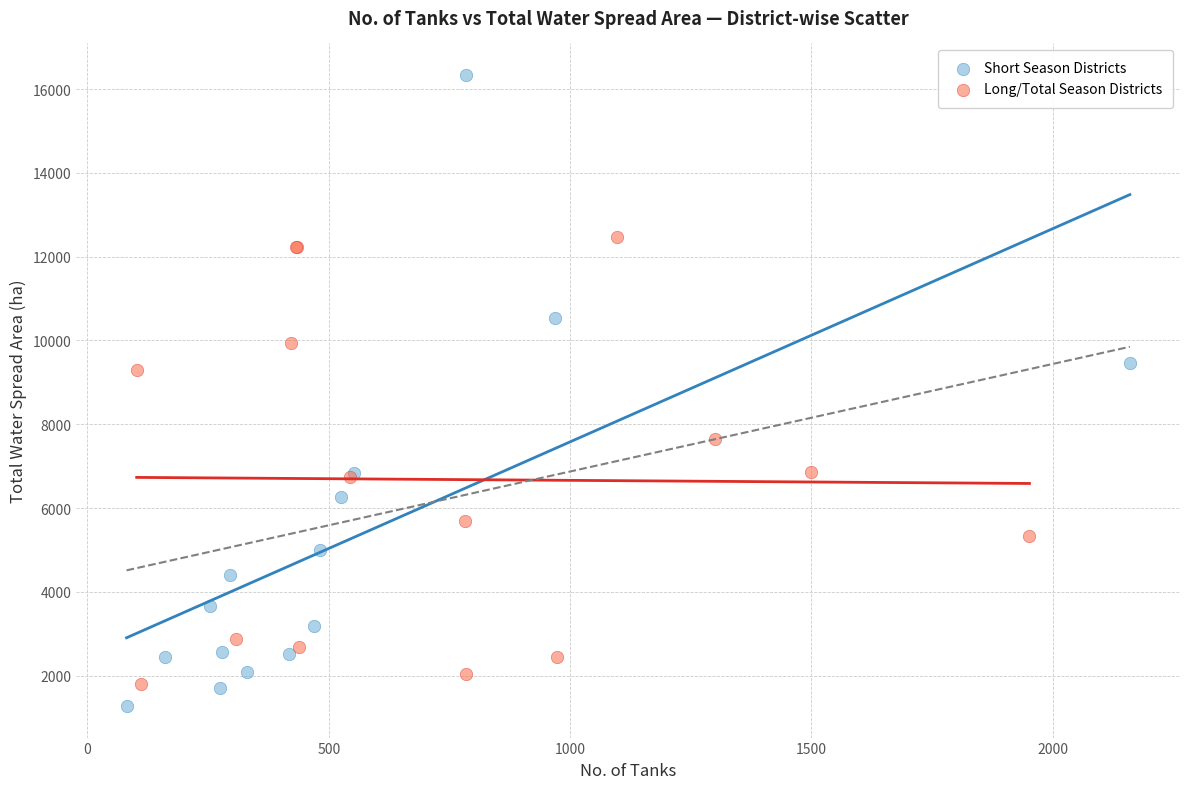

Which series reaches the minimum Y coordinate?

Short Season Districts